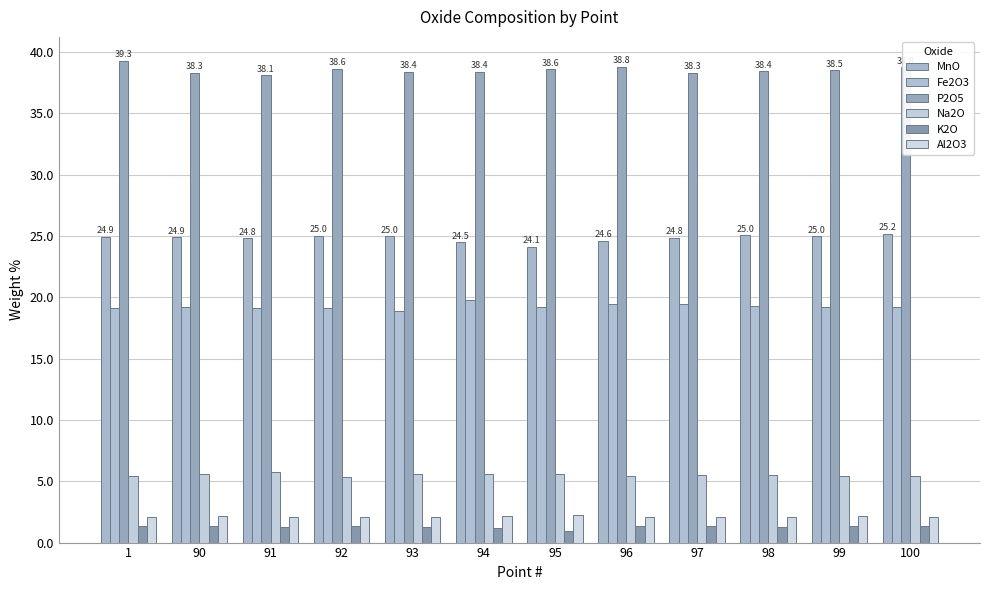

Reading left to right, extract all data points from this chart.

MnO: 24.9	24.9	24.8	25.0	25.0	24.5	24.1	24.6	24.8	25.0	25.0	25.2
Fe2O3: 19.1	19.2	19.1	19.1	18.9	19.8	19.2	19.5	19.4	19.3	19.3	19.2
P2O5: 39.3	38.3	38.1	38.6	38.4	38.4	38.6	38.8	38.3	38.4	38.5	38.8
Na2O: 5.4	5.6	5.7	5.3	5.6	5.6	5.6	5.4	5.5	5.5	5.4	5.4
K2O: 1.4	1.3	1.3	1.4	1.3	1.2	1.0	1.3	1.3	1.3	1.3	1.3
Al2O3: 2.1	2.1	2.1	2.1	2.1	2.2	2.2	2.1	2.1	2.1	2.2	2.1